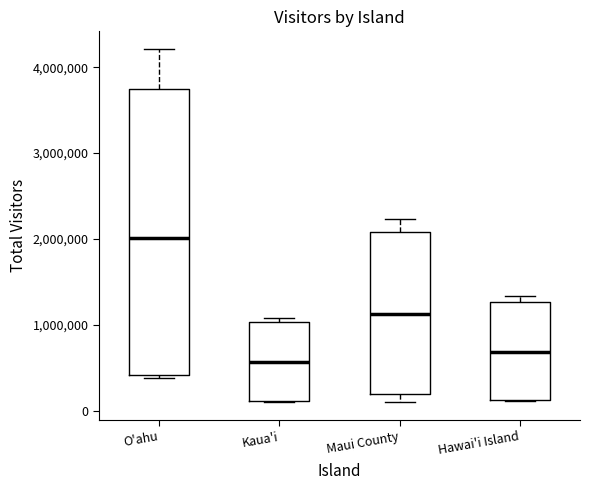

Which box has the highest median line?

O'ahu